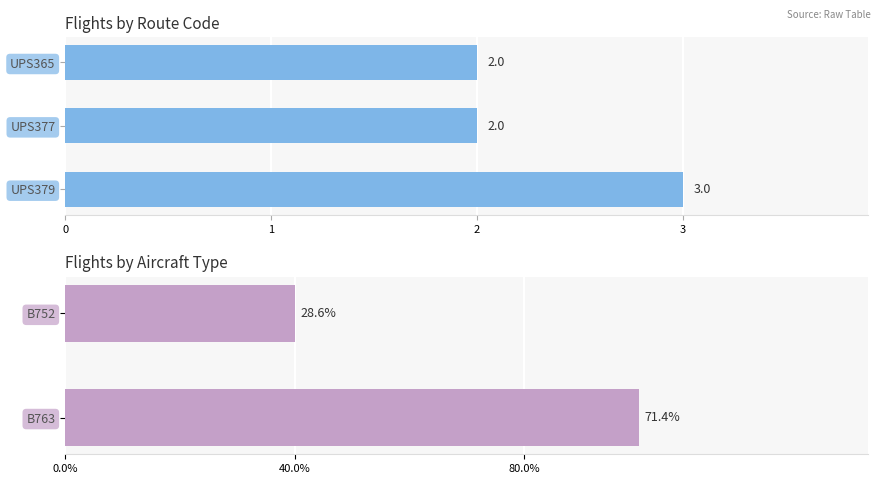

At which category does the chart reach its peak across all series?

B763